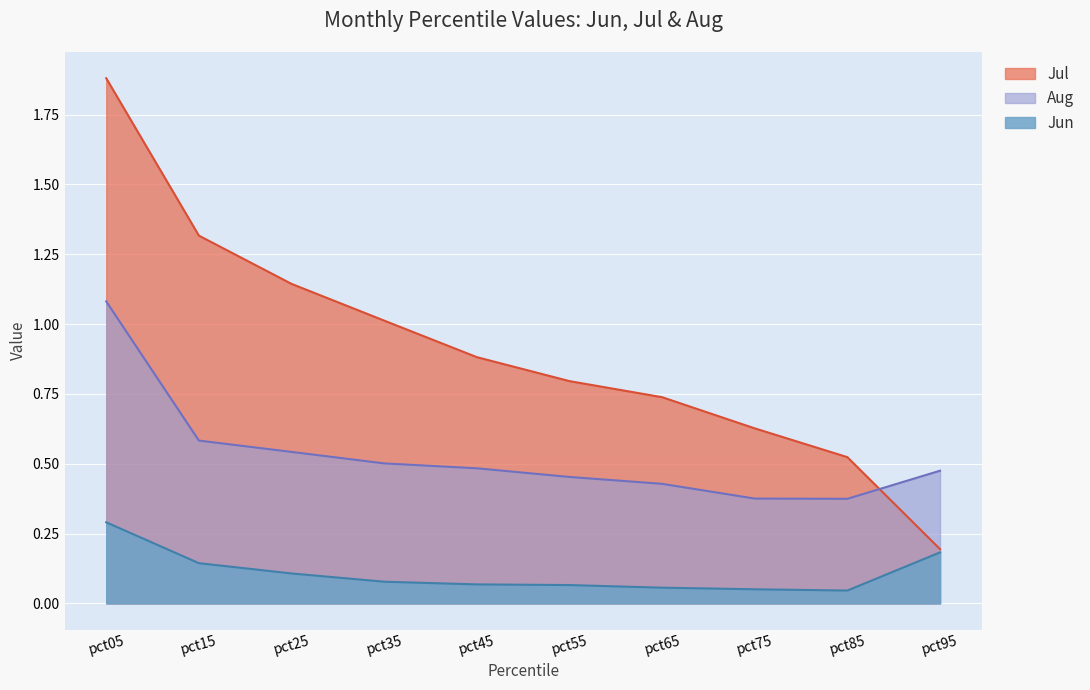

At which label does Aug reach its peak?

pct05